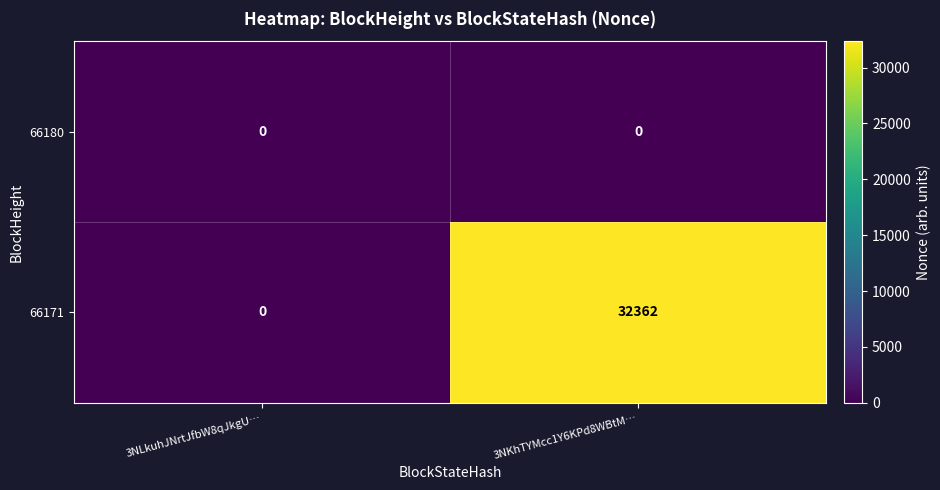

Reading left to right, extract all data points from this chart.

66180: 3NLkuhJNrtJfbW8qJkgU…=0	3NKhTYMcc1Y6KPd8WBtM…=0
66171: 3NLkuhJNrtJfbW8qJkgU…=0	3NKhTYMcc1Y6KPd8WBtM…=32362